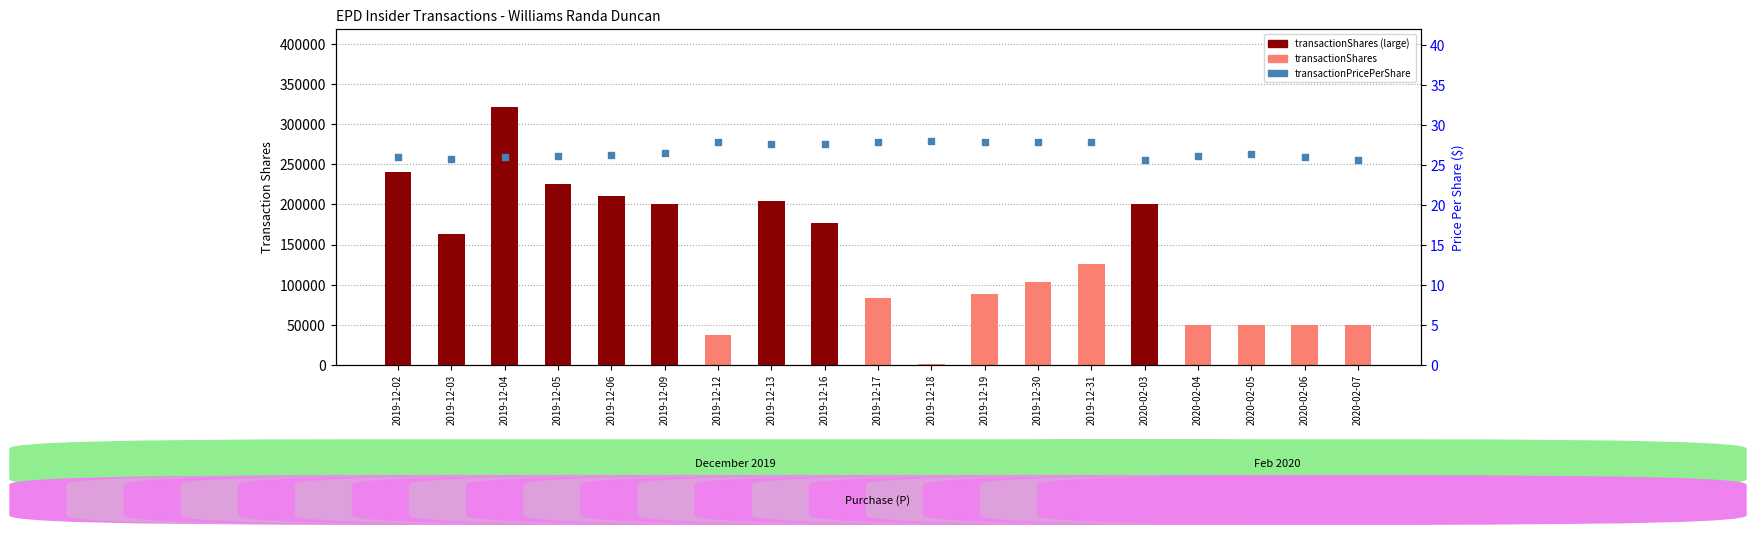

Which series has the largest total across all categories?

transactionShares